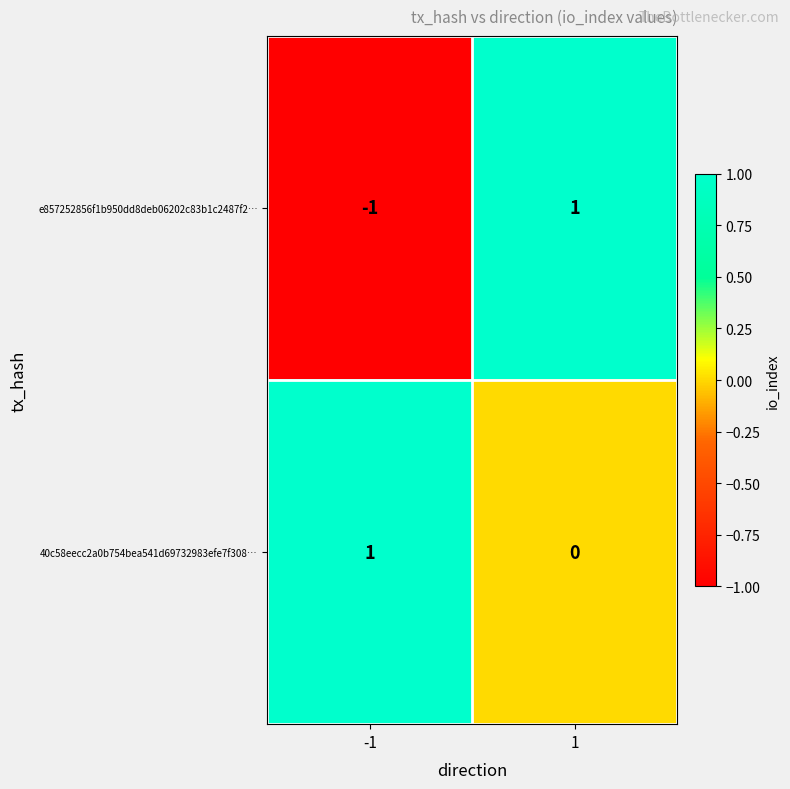

Rank the series at 1 from lowest to highest value.

40c58eecc2a0b754bea541d69732983efe7f308…, e857252856f1b950dd8deb06202c83b1c2487f2…